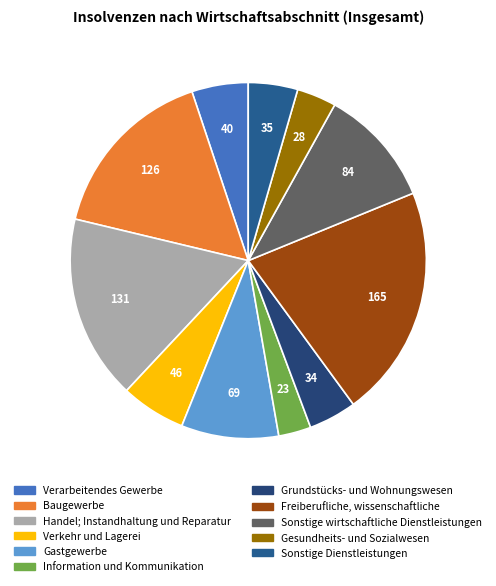

What is the change in value from Grundstücks- und Wohnungswesen to Gesundheits- und Sozialwesen?

-6